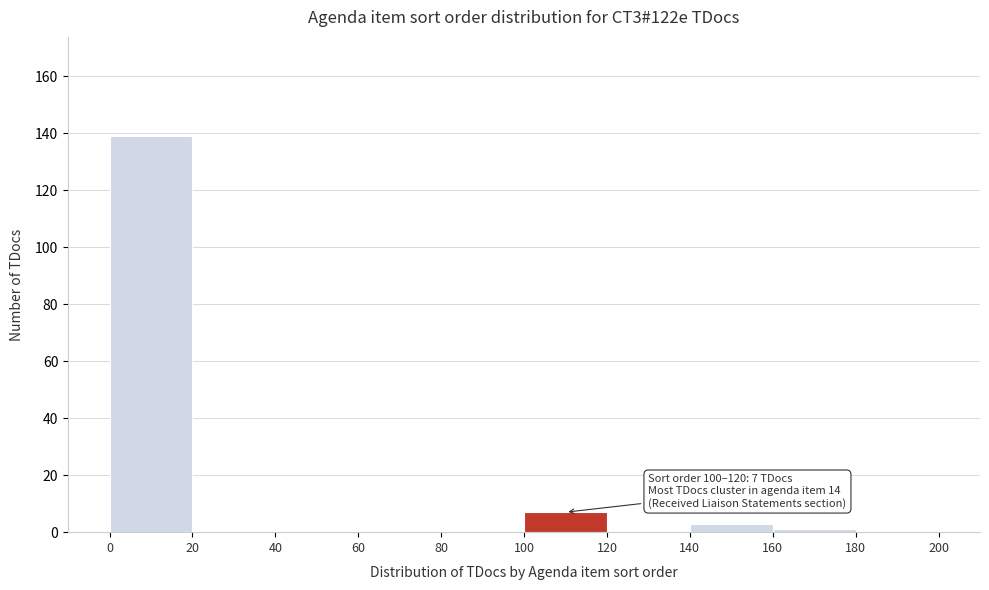

Which range on the x-axis has the tallest bar?

0 to 20